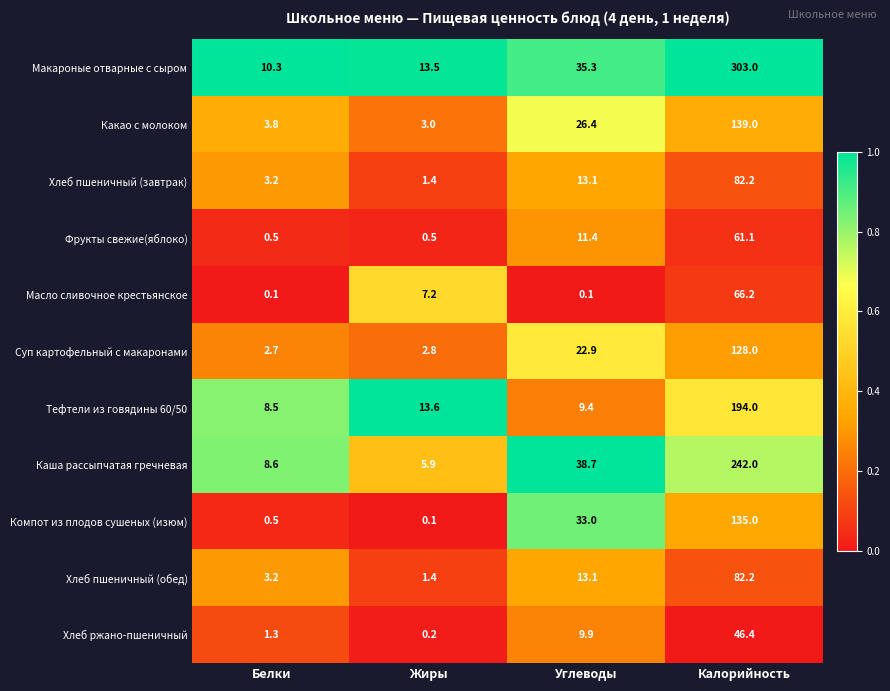

Count the number of categories in the chart.

4